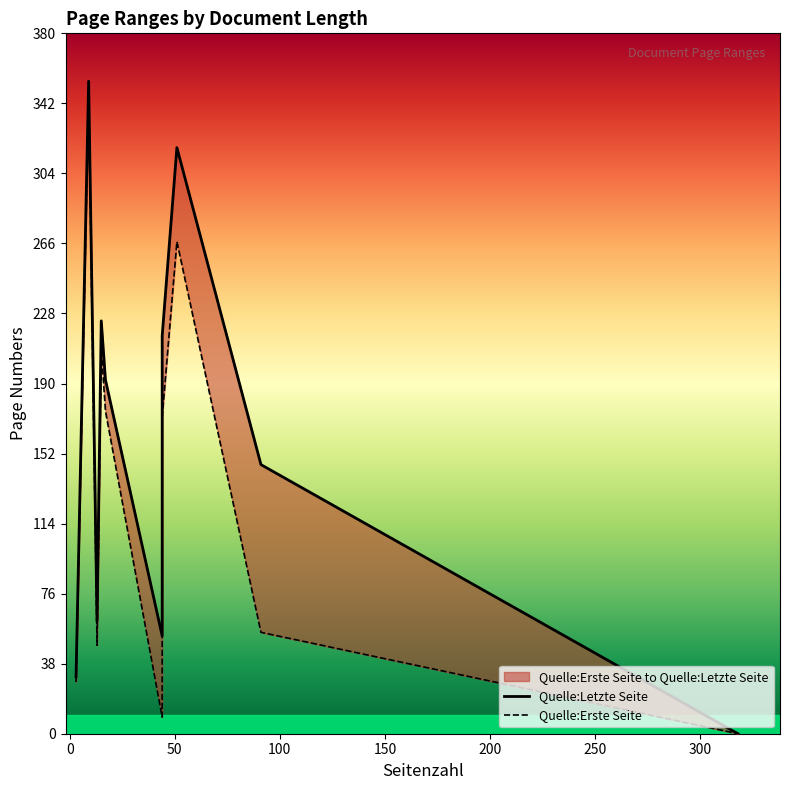

True or false: Quelle:Erste Seite and Quelle:Letzte Seite cross at least once.

False